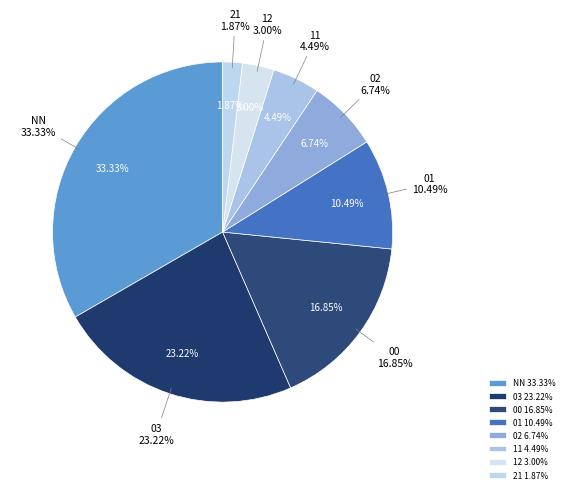

Is it true that 11 is 4% of the pie?

True